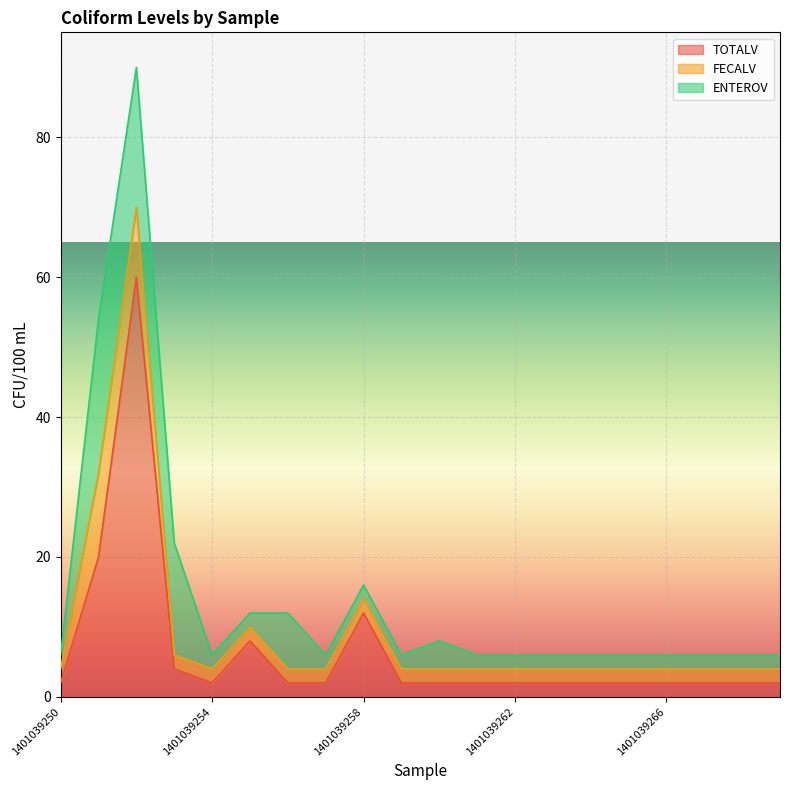

What are all the series names shown in the legend?

TOTALV, FECALV, ENTEROV